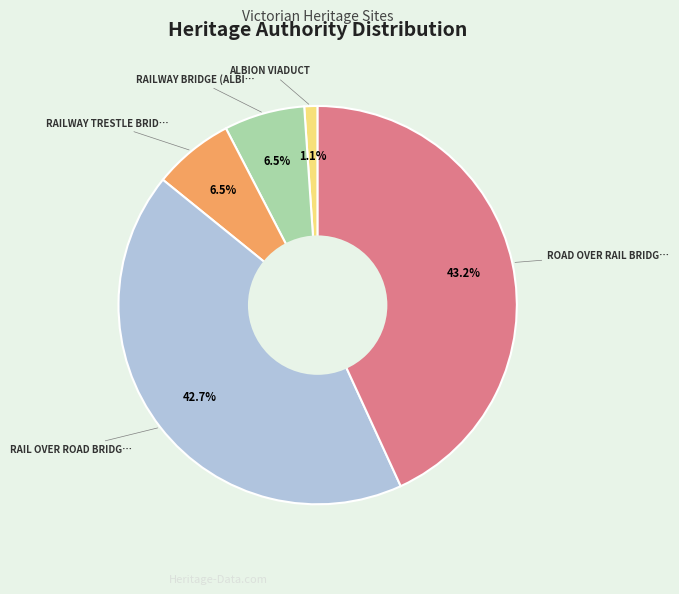

Is there a majority slice in this chart?

No